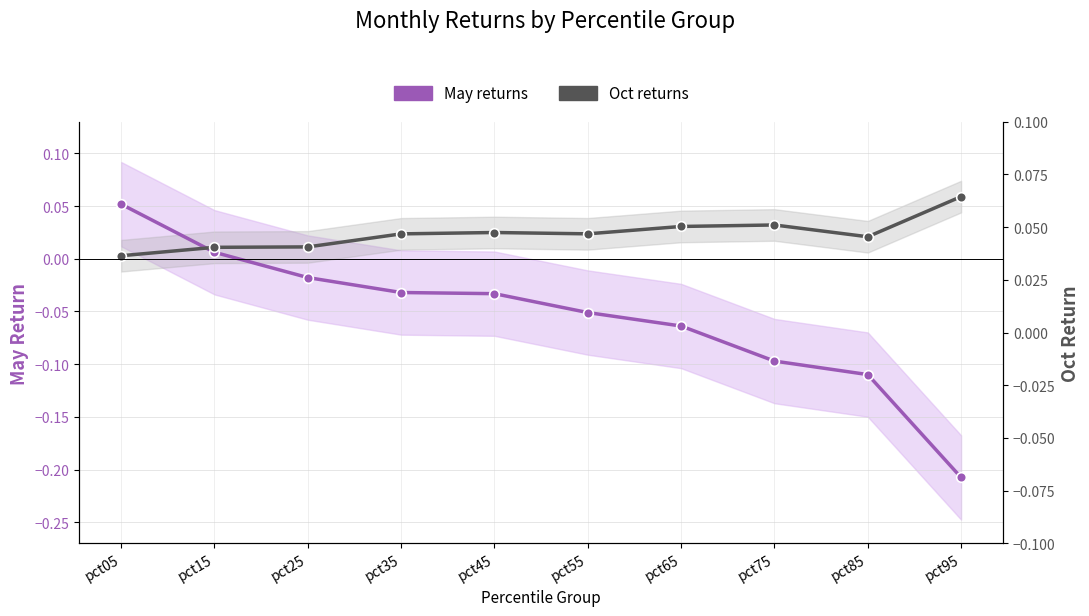

Which series ends up on top after the final intersection of Oct returns and May returns?

Oct returns